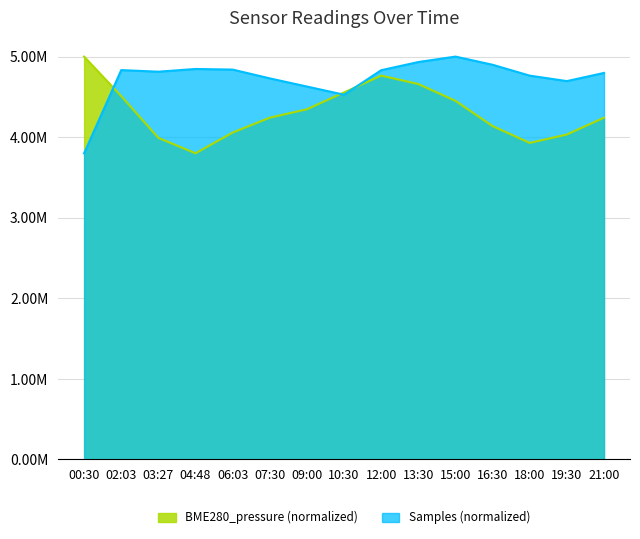

What are all the series names shown in the legend?

BME280_pressure (normalized), Samples (normalized)